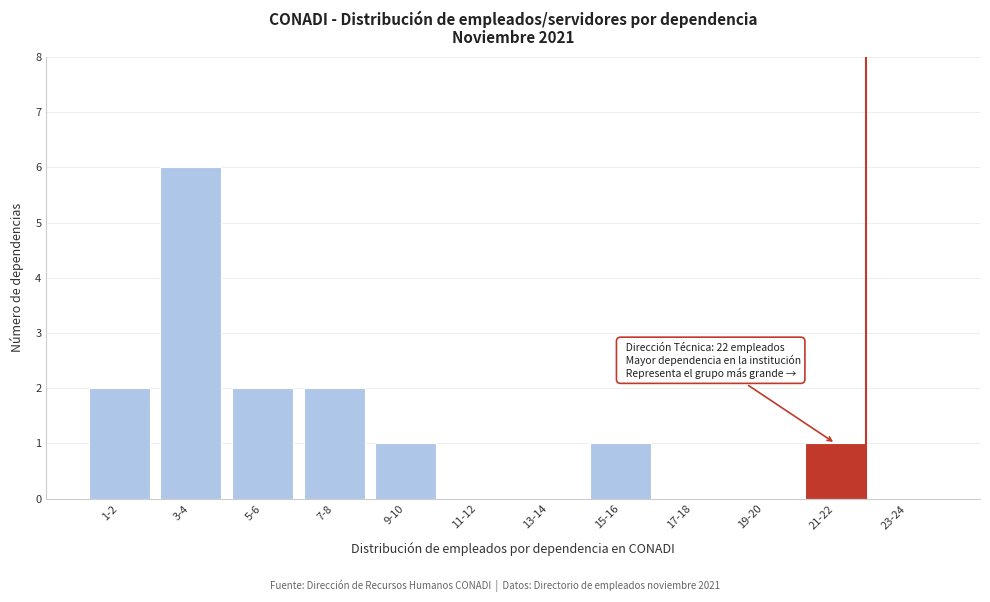

Reading left to right, what are all the values shown in this chart?

1-2=2	3-4=6	5-6=2	7-8=2	9-10=1	11-12=0	13-14=0	15-16=1	17-18=0	19-20=0	21-22=1	23-24=0